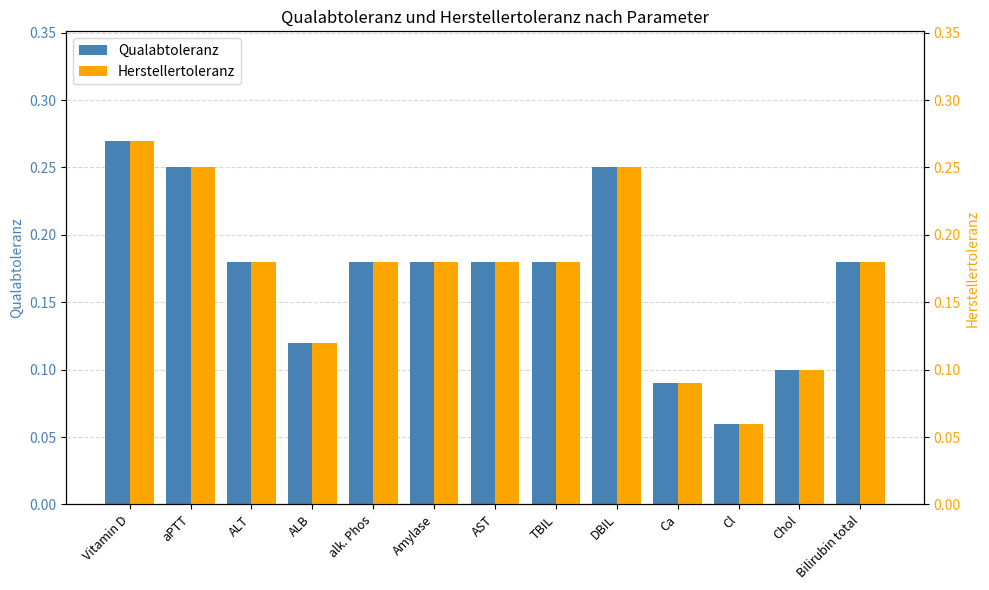

The Qualabtoleranz series shows 0.1 at aPTT. True or false?

False